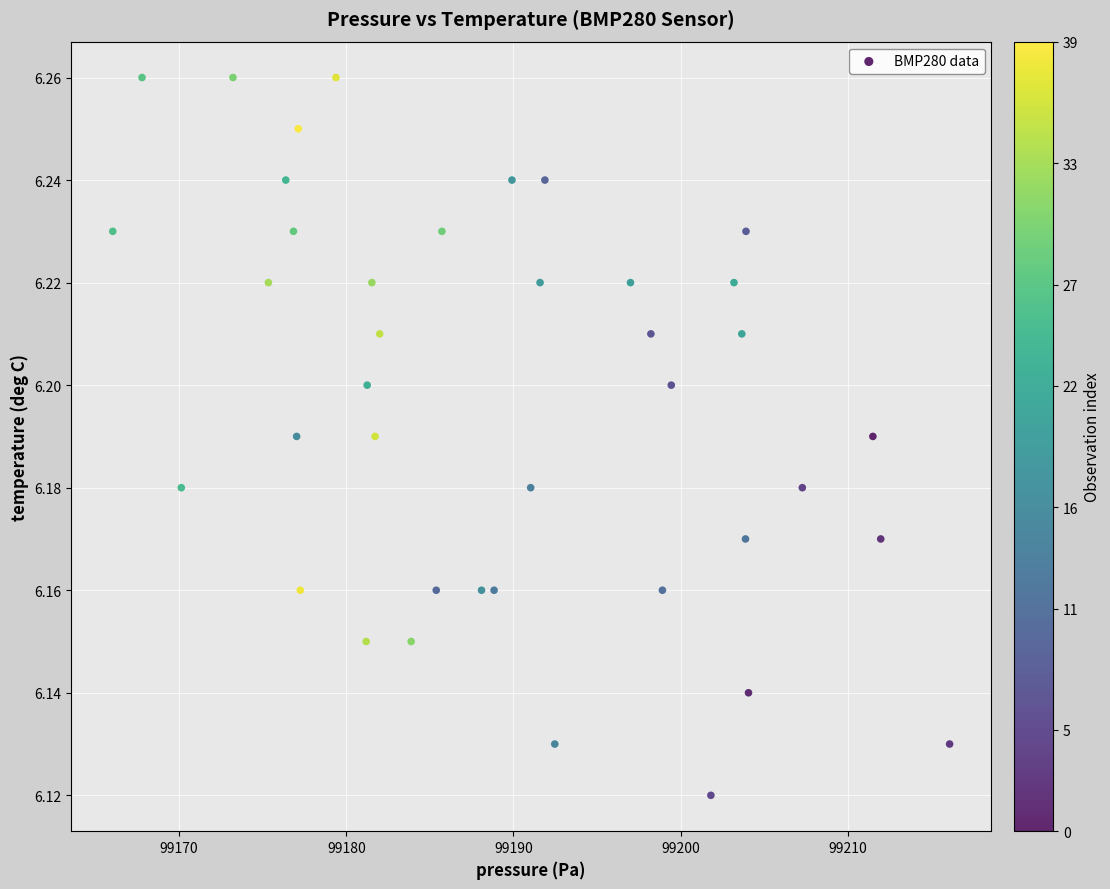

What is the range of X values (max minus min)?

50.1